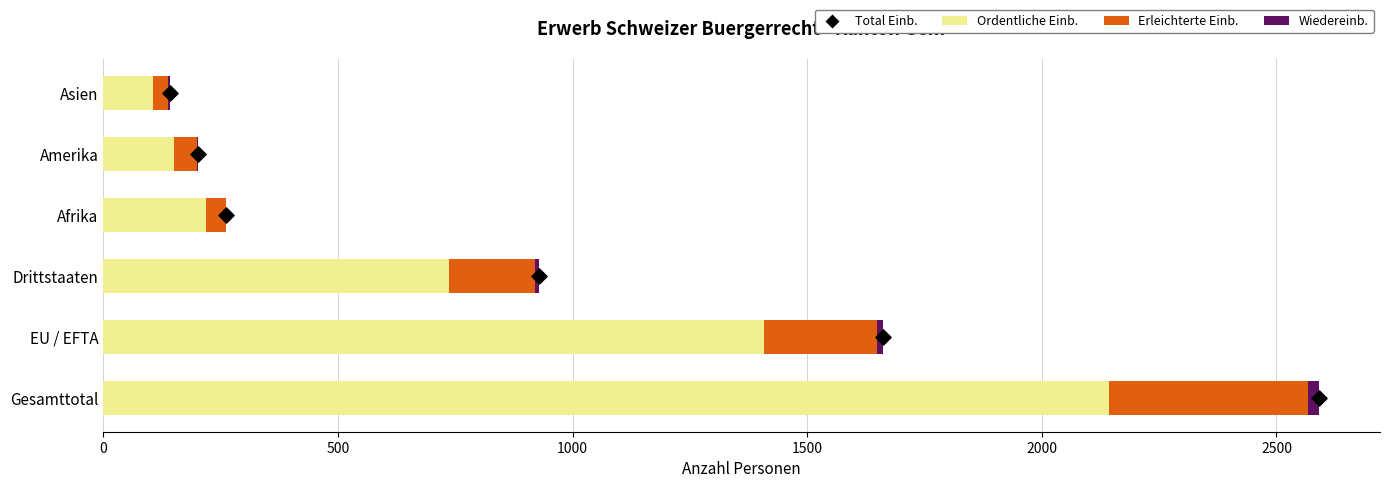

Which series contains the highest Y value?

Ordentliche Einb.